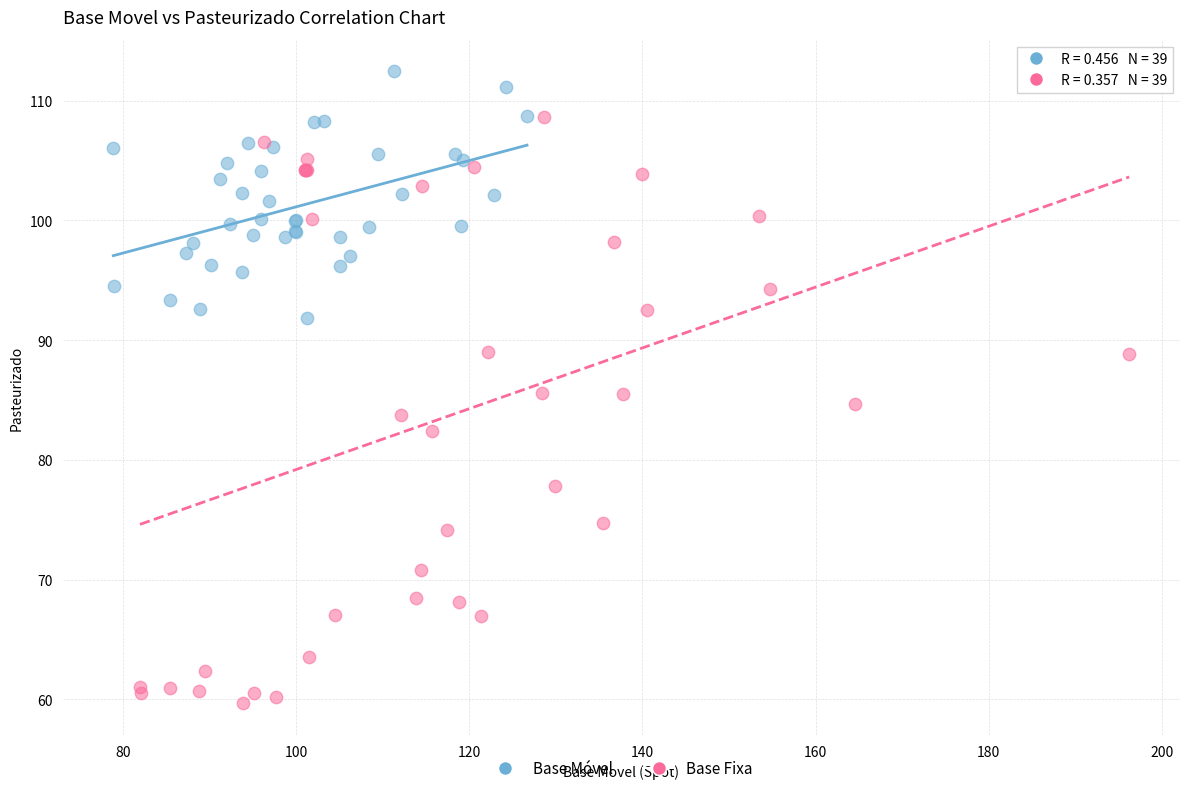

Which series reaches the minimum Y coordinate?

Base Fixa